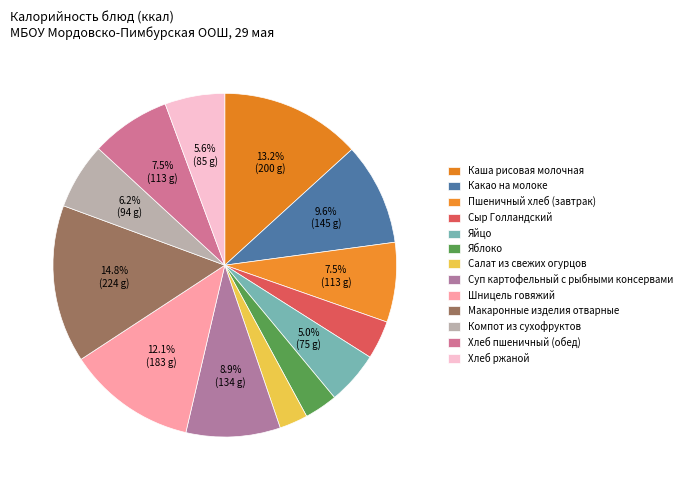

What percentage is the Хлеб ржаной slice, to the nearest percent?

6%